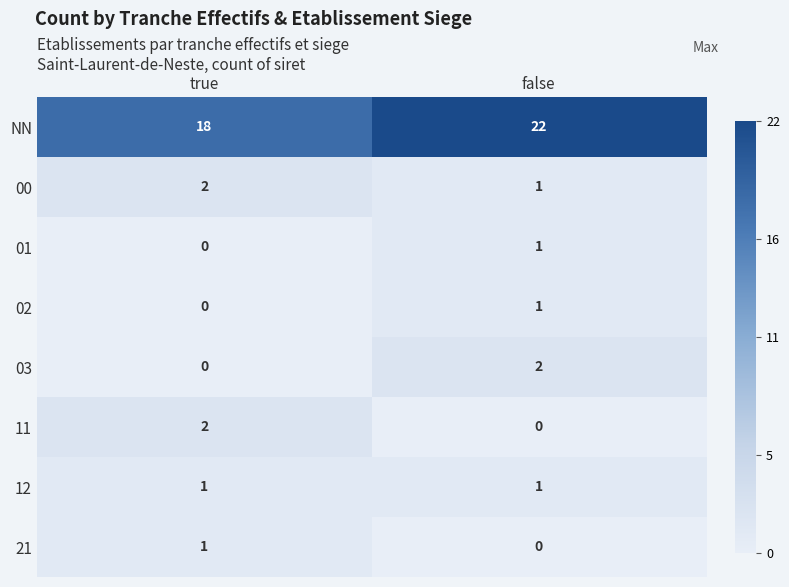

Which series has the largest total across all categories?

NN